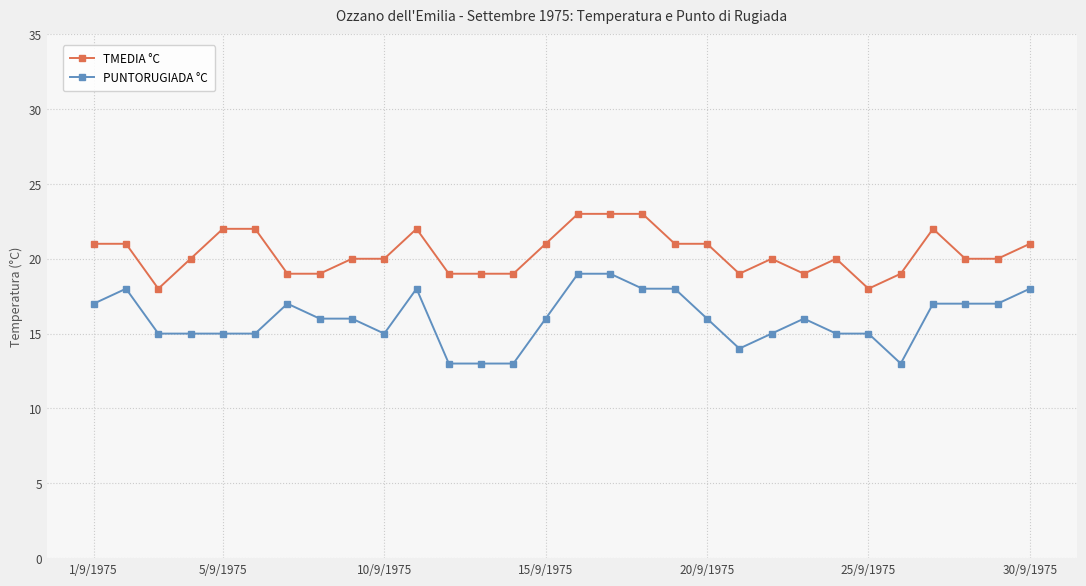

What is the minimum value shown in the chart?

13